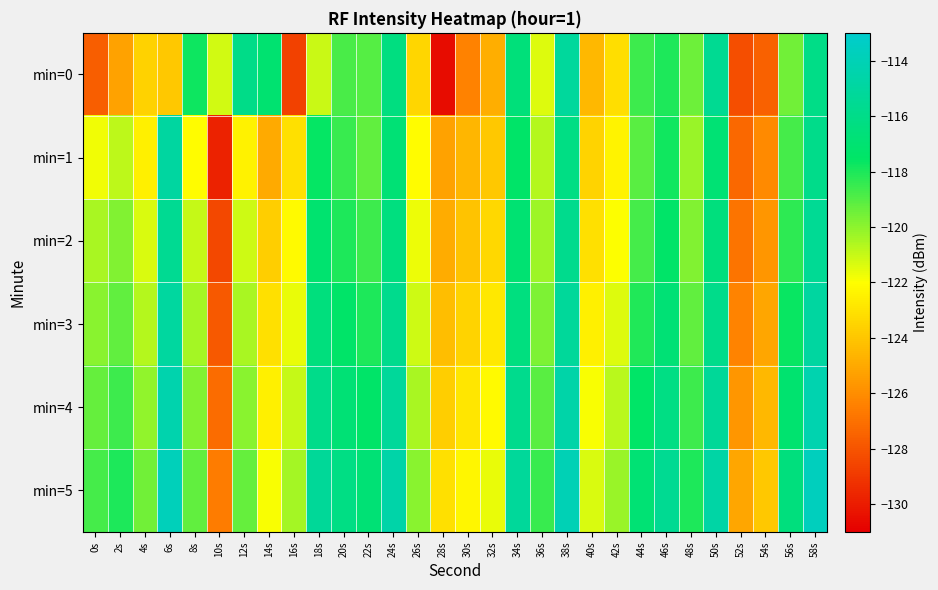

Reading right to left, transcribe all the data shown in this chart.

min=0: 58s=-116.1	56s=-119.5	54s=-127.5	52s=-128.2	50s=-115.5	48s=-119.4	46s=-118.0	44s=-118.6	42s=-123.2	40s=-124.5	38s=-115.2	36s=-121.4	34s=-116.6	32s=-124.8	30s=-126.4	28s=-130.6	26s=-123.4	24s=-116.4	22s=-119.0	20s=-118.8	18s=-121.0	16s=-128.7	14s=-117.0	12s=-116.0	10s=-121.2	8s=-117.7	6s=-124.0	4s=-123.6	2s=-125.2	0s=-127.7
min=1: 58s=-115.9	56s=-118.7	54s=-126.1	52s=-127.3	50s=-116.9	48s=-120.2	46s=-117.8	44s=-119.1	42s=-122.4	40s=-123.5	38s=-116.2	36s=-120.7	34s=-117.4	32s=-123.9	30s=-124.6	28s=-125.3	26s=-122.1	24s=-116.8	22s=-119.2	20s=-118.5	18s=-117.6	16s=-123.1	14s=-125.0	12s=-122.5	10s=-129.8	8s=-122.1	6s=-114.9	4s=-122.5	2s=-120.8	0s=-121.8
min=2: 58s=-115.5	56s=-118.3	54s=-125.7	52s=-126.9	50s=-116.5	48s=-119.8	46s=-117.4	44s=-118.7	42s=-122.0	40s=-123.1	38s=-115.8	36s=-120.3	34s=-117.0	32s=-123.4	30s=-124.1	28s=-124.9	26s=-121.7	24s=-116.4	22s=-118.6	20s=-118.0	18s=-117.1	16s=-122.2	14s=-123.7	12s=-121.1	10s=-128.4	8s=-121.0	6s=-115.6	4s=-121.3	2s=-119.8	0s=-120.5
min=3: 58s=-114.9	56s=-117.7	54s=-125.1	52s=-126.3	50s=-115.9	48s=-119.2	46s=-116.8	44s=-118.1	42s=-121.4	40s=-122.5	38s=-115.2	36s=-119.7	34s=-116.4	32s=-122.8	30s=-123.5	28s=-124.3	26s=-121.1	24s=-115.8	22s=-118.0	20s=-117.4	18s=-116.5	16s=-121.6	14s=-123.1	12s=-120.5	10s=-127.8	8s=-120.4	6s=-115.0	4s=-120.7	2s=-119.2	0s=-119.9
min=4: 58s=-114.3	56s=-117.1	54s=-124.5	52s=-125.7	50s=-115.3	48s=-118.6	46s=-116.2	44s=-117.5	42s=-120.8	40s=-121.9	38s=-114.6	36s=-119.1	34s=-115.8	32s=-122.2	30s=-122.9	28s=-123.7	26s=-120.5	24s=-115.2	22s=-117.4	20s=-116.8	18s=-115.9	16s=-121.0	14s=-122.5	12s=-119.9	10s=-127.2	8s=-119.8	6s=-114.4	4s=-120.1	2s=-118.6	0s=-119.3
min=5: 58s=-113.7	56s=-116.5	54s=-123.9	52s=-125.1	50s=-114.7	48s=-118.0	46s=-115.6	44s=-116.9	42s=-120.2	40s=-121.3	38s=-114.0	36s=-118.5	34s=-115.2	32s=-121.6	30s=-122.3	28s=-123.1	26s=-119.9	24s=-114.6	22s=-116.8	20s=-116.2	18s=-115.3	16s=-120.4	14s=-121.9	12s=-119.3	10s=-126.6	8s=-119.2	6s=-113.8	4s=-119.5	2s=-118.0	0s=-118.7